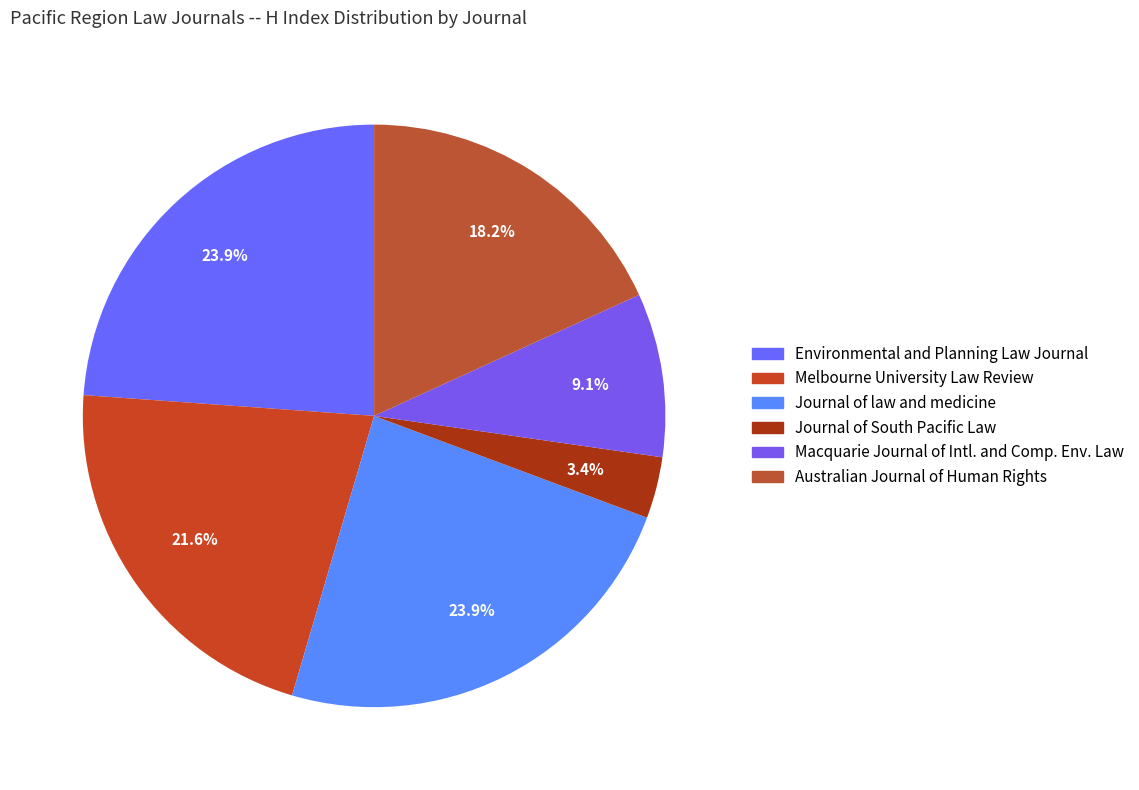

Rank the categories by value from lowest to highest.

Journal of South Pacific Law, Macquarie Journal of International and Comparative Environmental Law, Australian Journal of Human Rights, Melbourne University Law Review, Environmental and Planning Law Journal, Journal of law and medicine